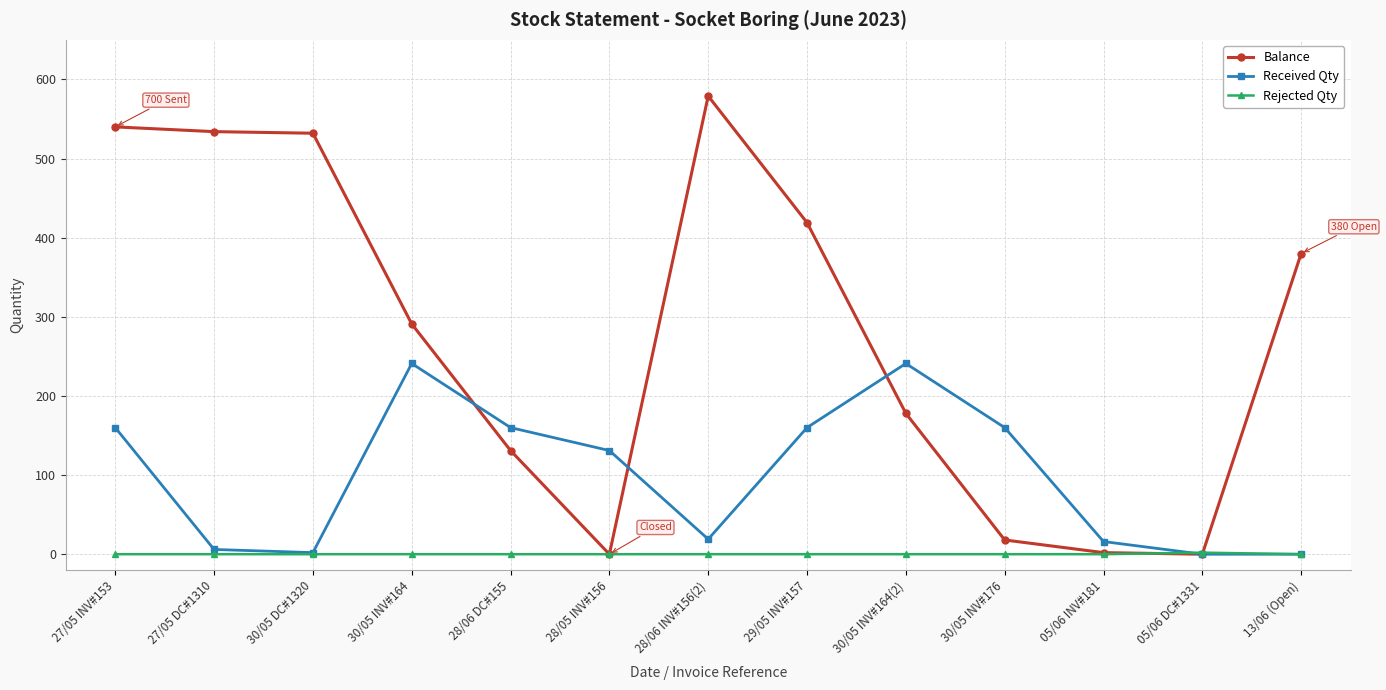

What is the label of the 13th point from the right?

27/05 INV#153